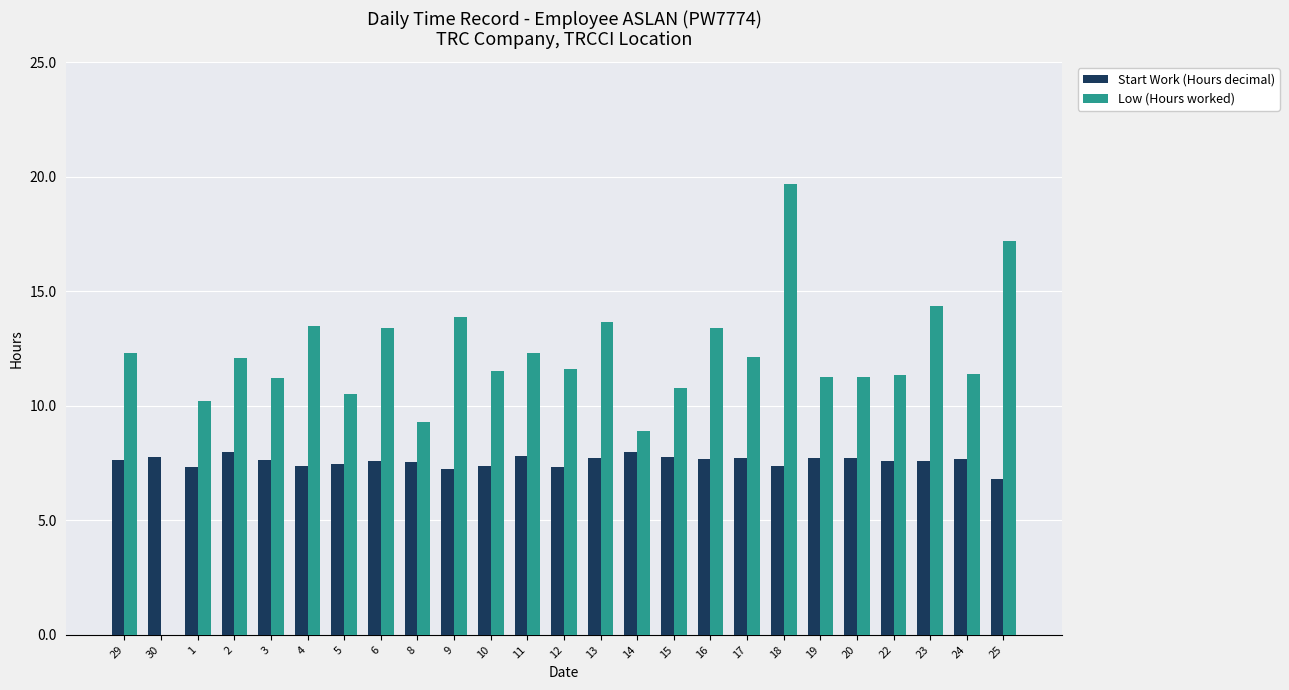

Between 30 and 16, which series saw the biggest shift?

Low (Hours worked)